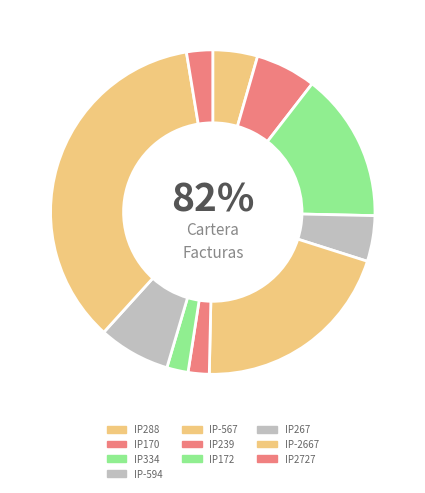

What is the total percentage of IP267 and IP334?

22.0%